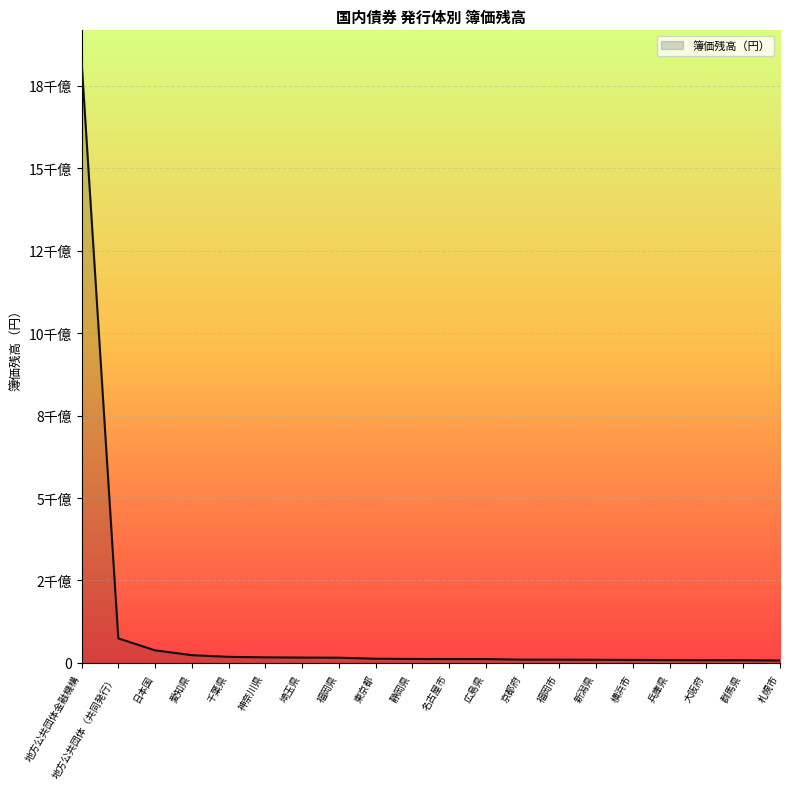

List the labels in order of value, largest first.

地方公共団体金融機構, 地方公共団体（共同発行）, 日本国, 愛知県, 千葉県, 神奈川県, 埼玉県, 福岡県, 東京都, 静岡県, 名古屋市, 広島県, 京都府, 福岡市, 新潟県, 横浜市, 兵庫県, 大阪府, 群馬県, 札幌市